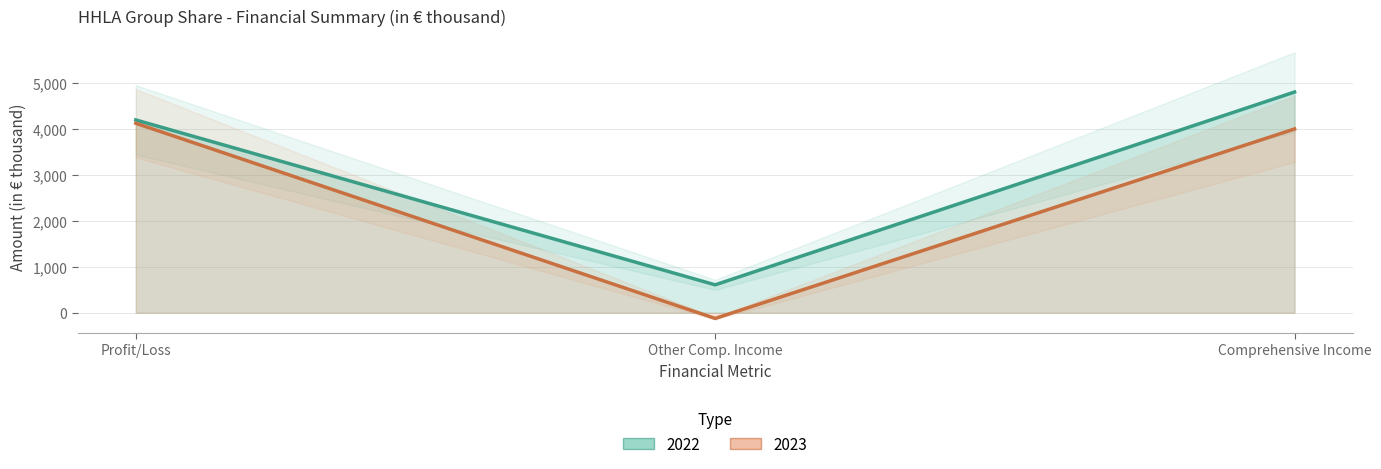

Rank the series by their maximum value, from lowest to highest.

2023, 2022